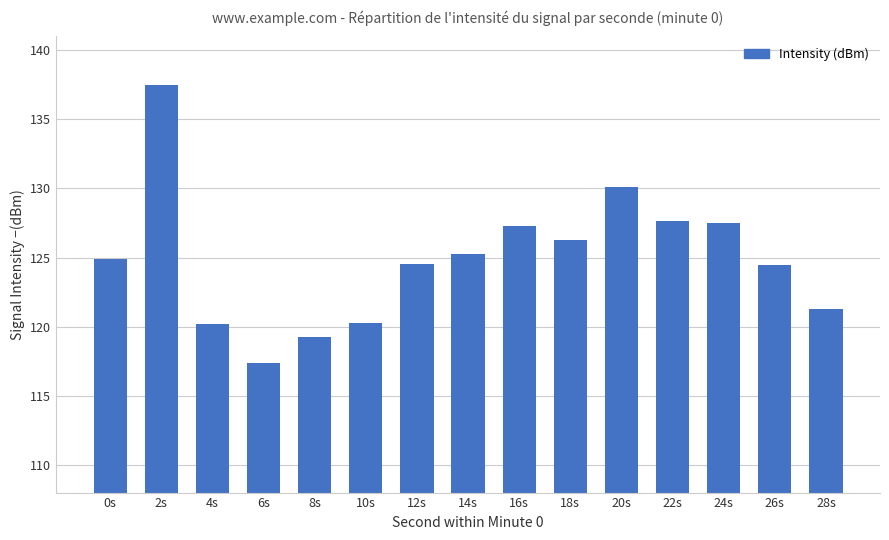

True or false: the data shows 124.9 at 0s.

True